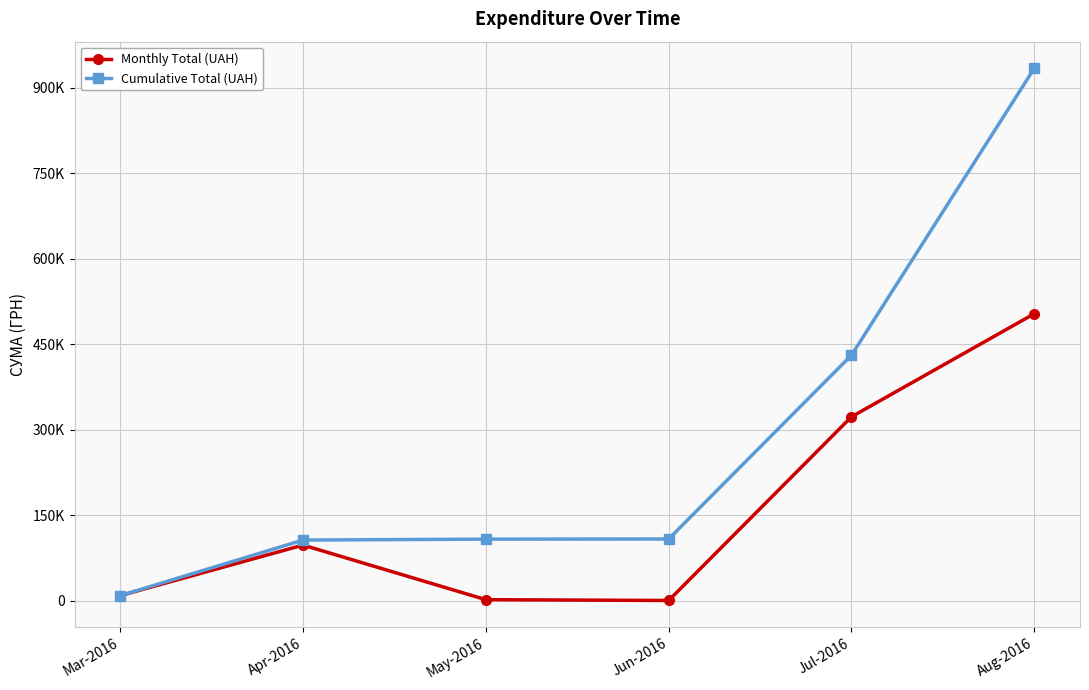

What are all the series names shown in the legend?

Monthly Total (UAH), Cumulative Total (UAH)